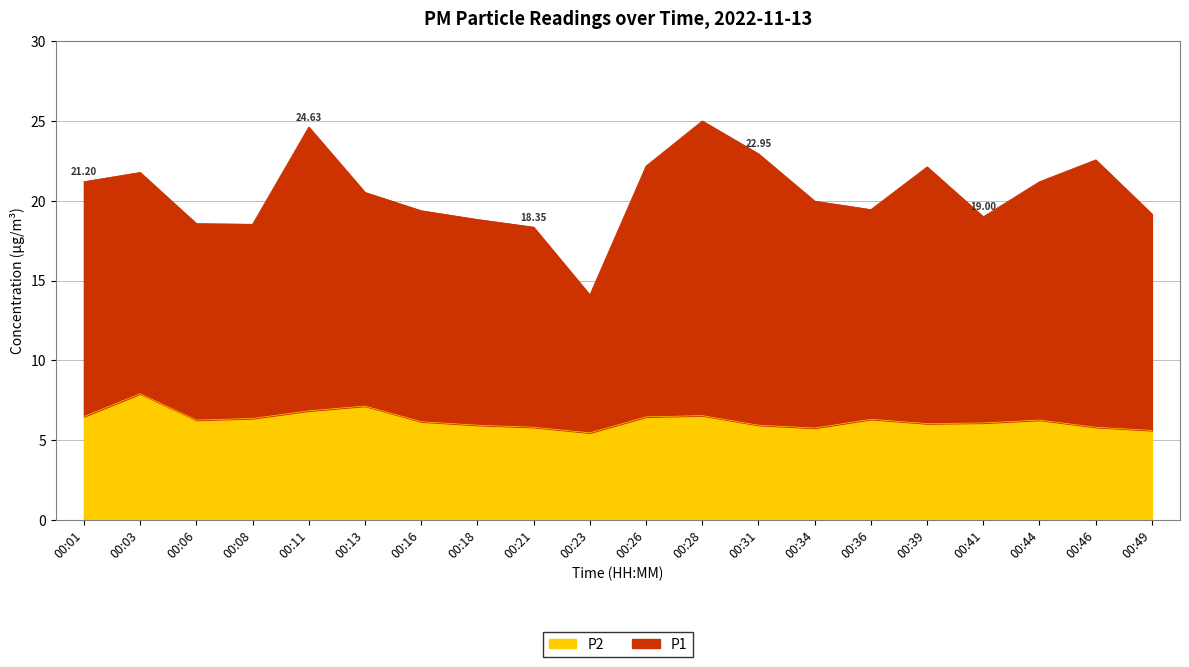

What is the total value across all series at 00:21?

18.4